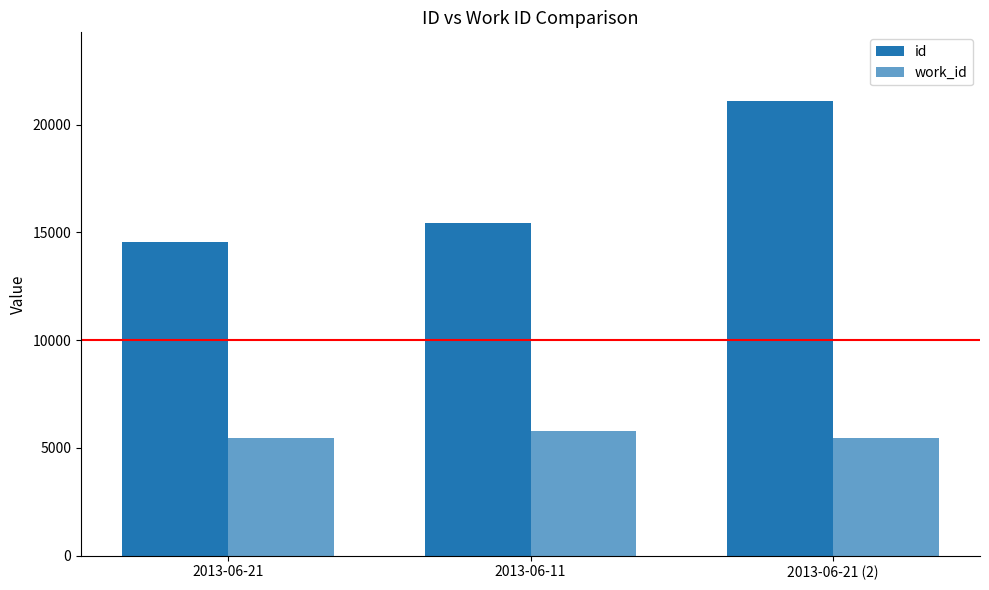

How many distinct data groups are displayed?

2